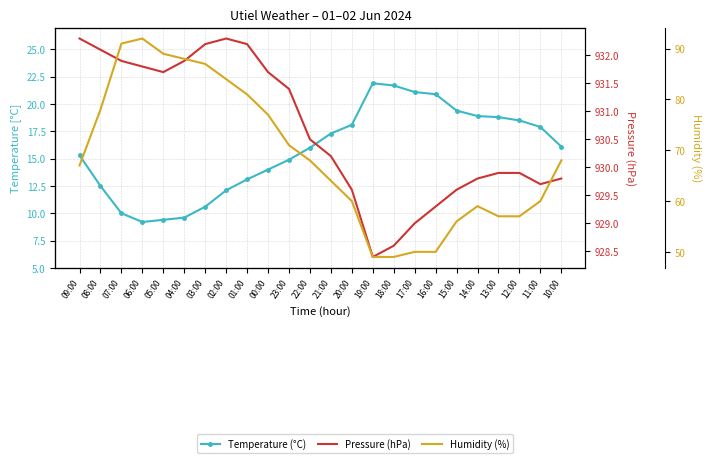

Is it true that Temperature (°C) equals 16.0 at 22:00?

True